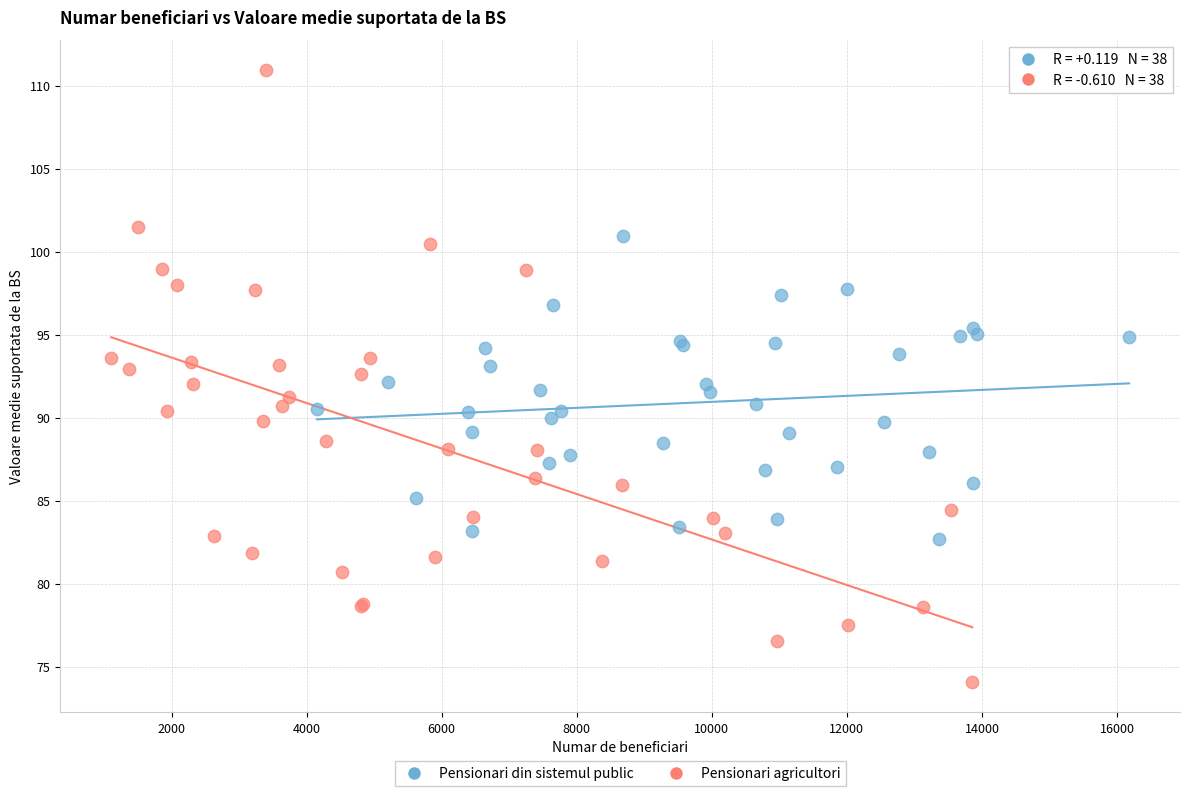

Which series contains the highest Y value?

Pensionari agricultori